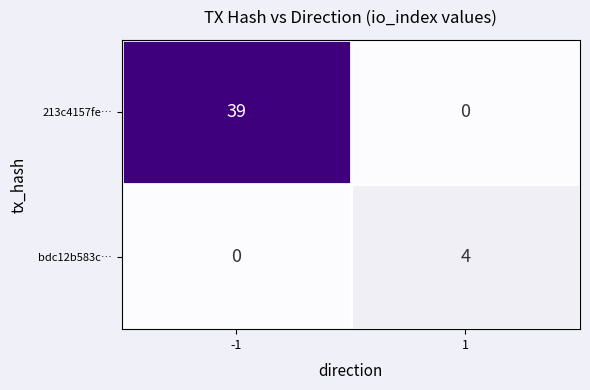

What is the difference between the maximum and minimum values in the 213c4157fe… series?

39